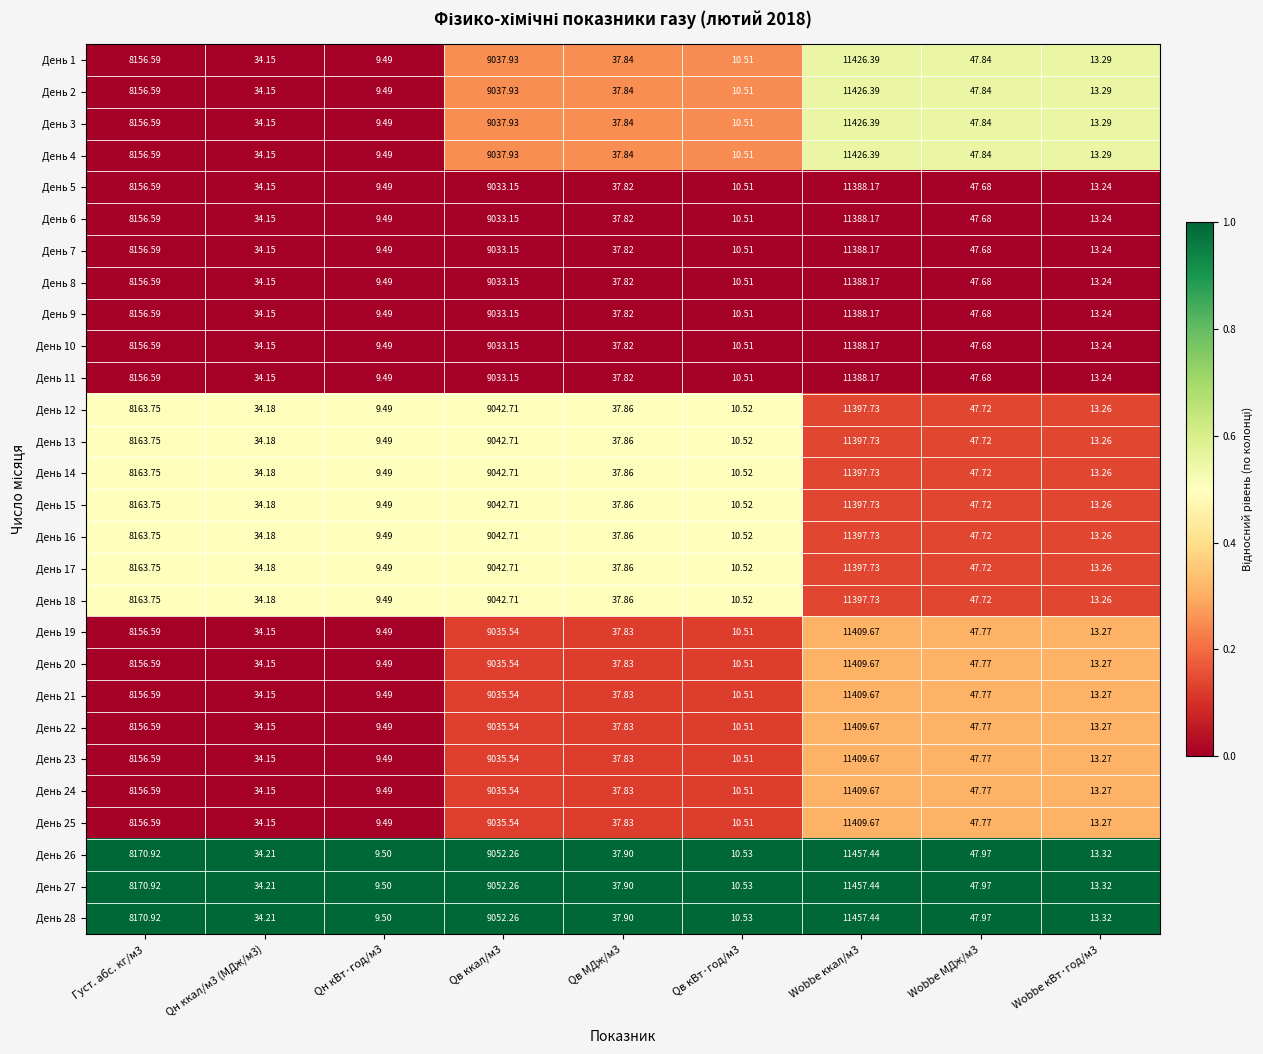

Is the value of День 26 at Wobbe кВт·год/м3 greater than the value of День 12 at Wobbe ккал/м3?

No